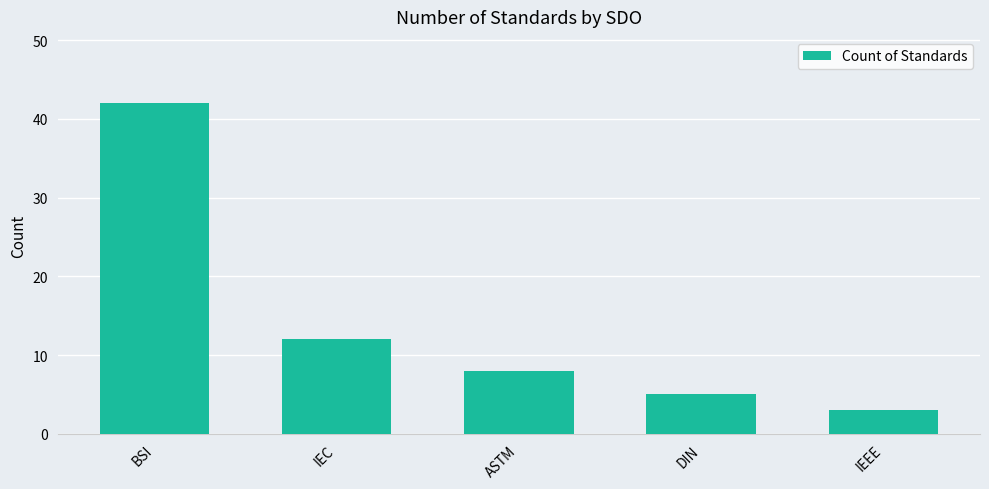

Which has a higher value, DIN or IEC?

IEC